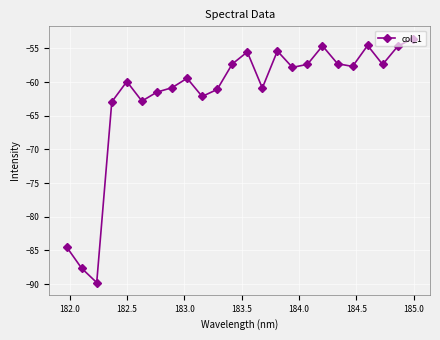

How many series are shown in this chart?

1